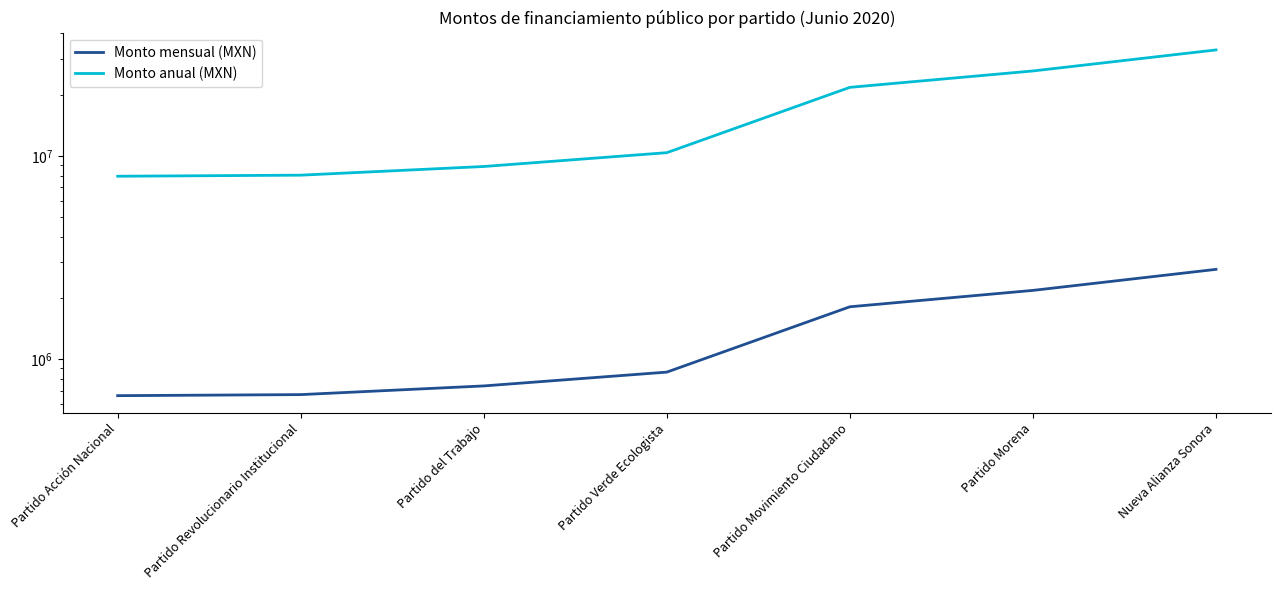

Is the value of Monto anual (MXN) at Partido Movimiento Ciudadano greater than the value of Monto mensual (MXN) at Partido Morena?

Yes